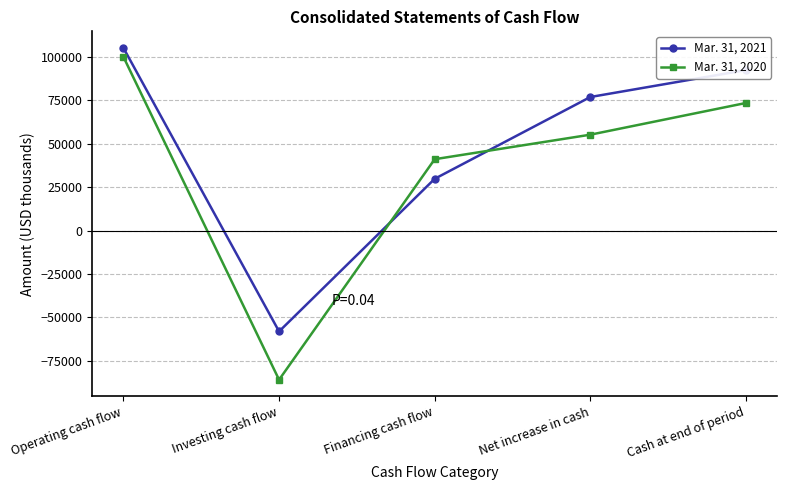

Rank the series at Net increase in cash from highest to lowest value.

Mar. 31, 2021, Mar. 31, 2020